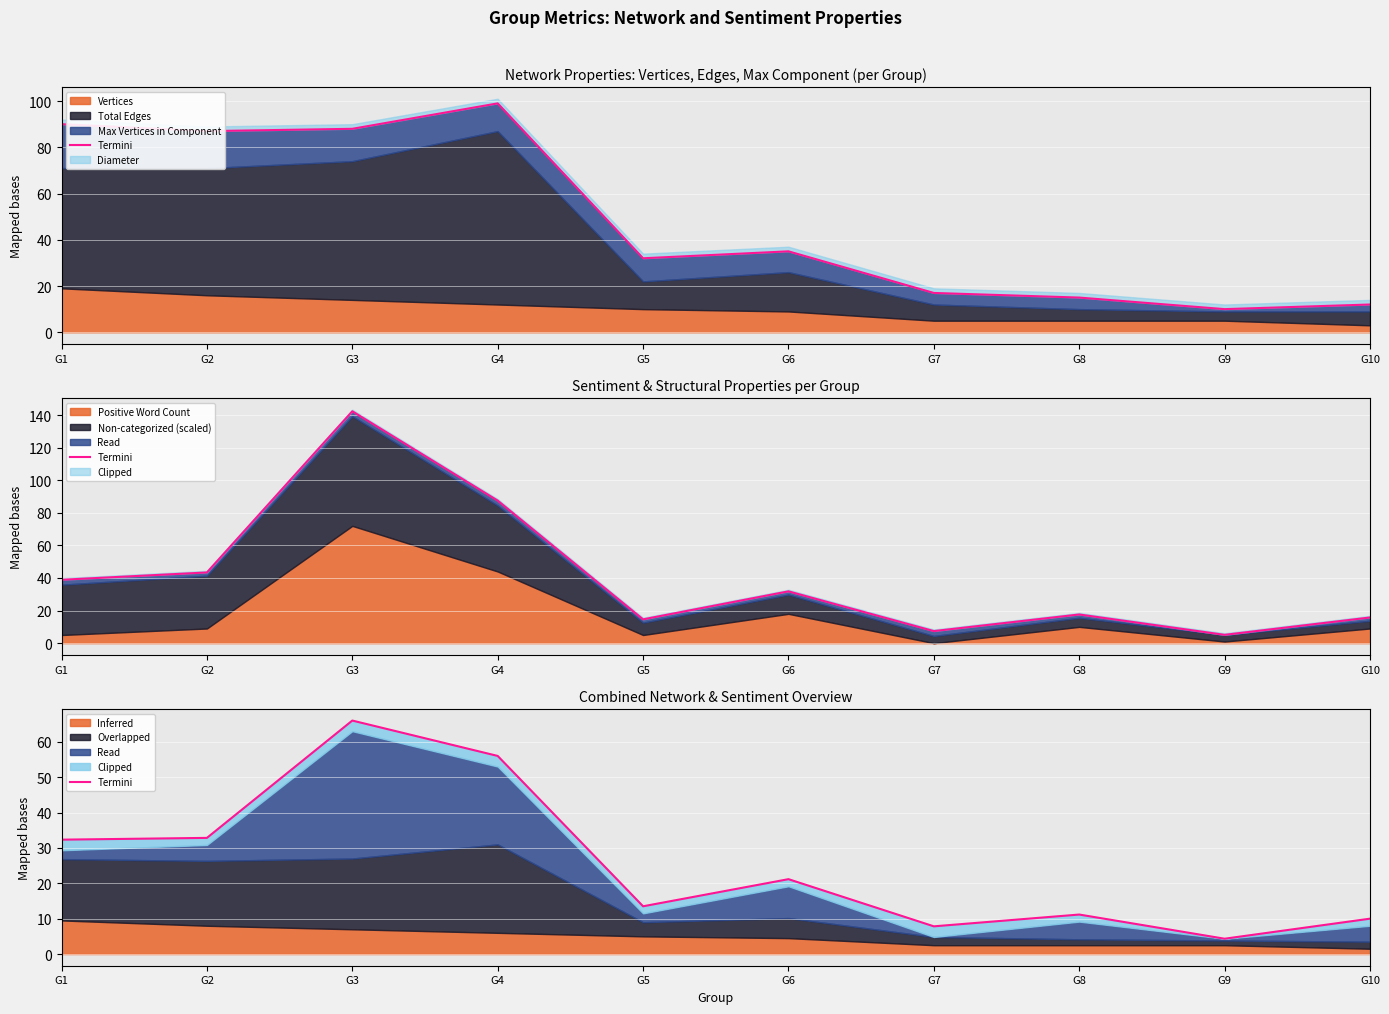

What is the difference between the maximum and minimum values?

61.7